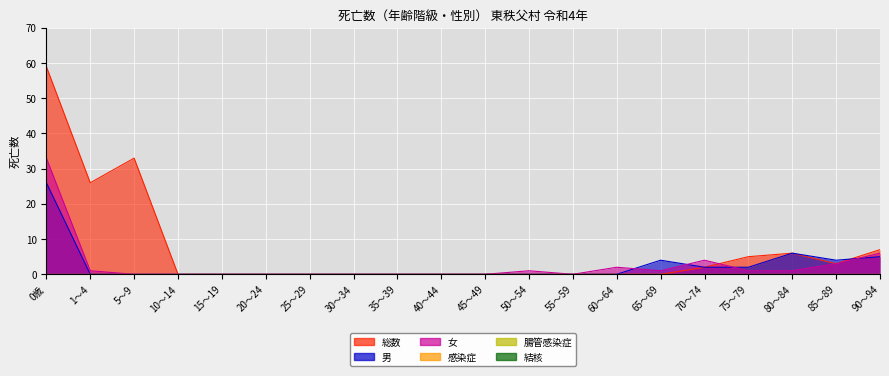

Is it true that 総数 equals 0 at 30～34?

True